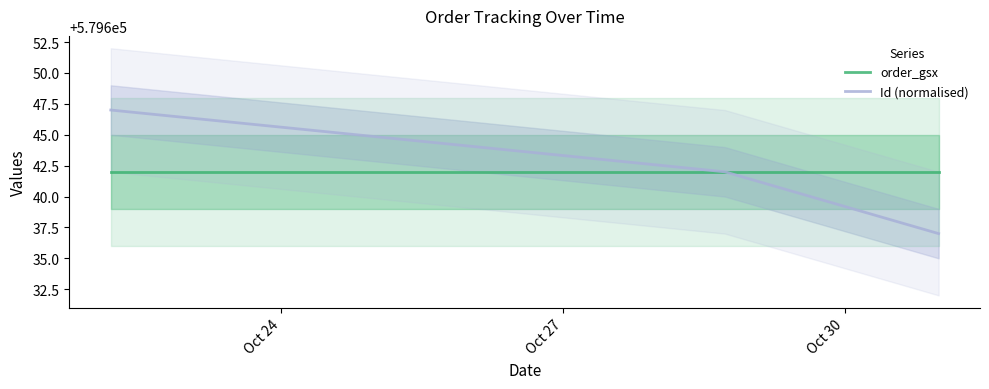

What is the difference between the maximum and minimum values in the Id (normalised) series?

10